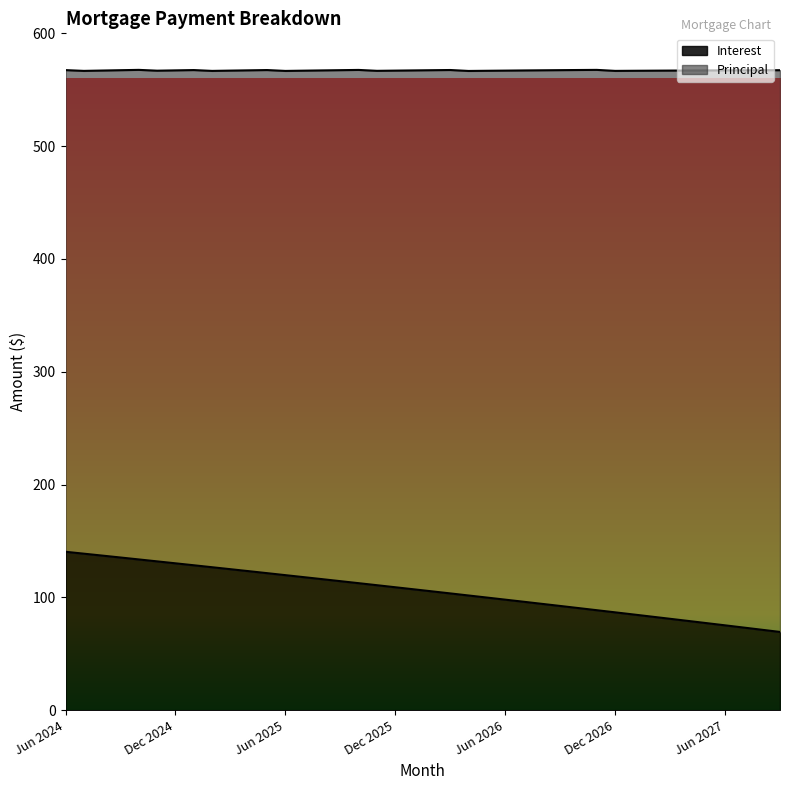

How many data points does each series have?

40